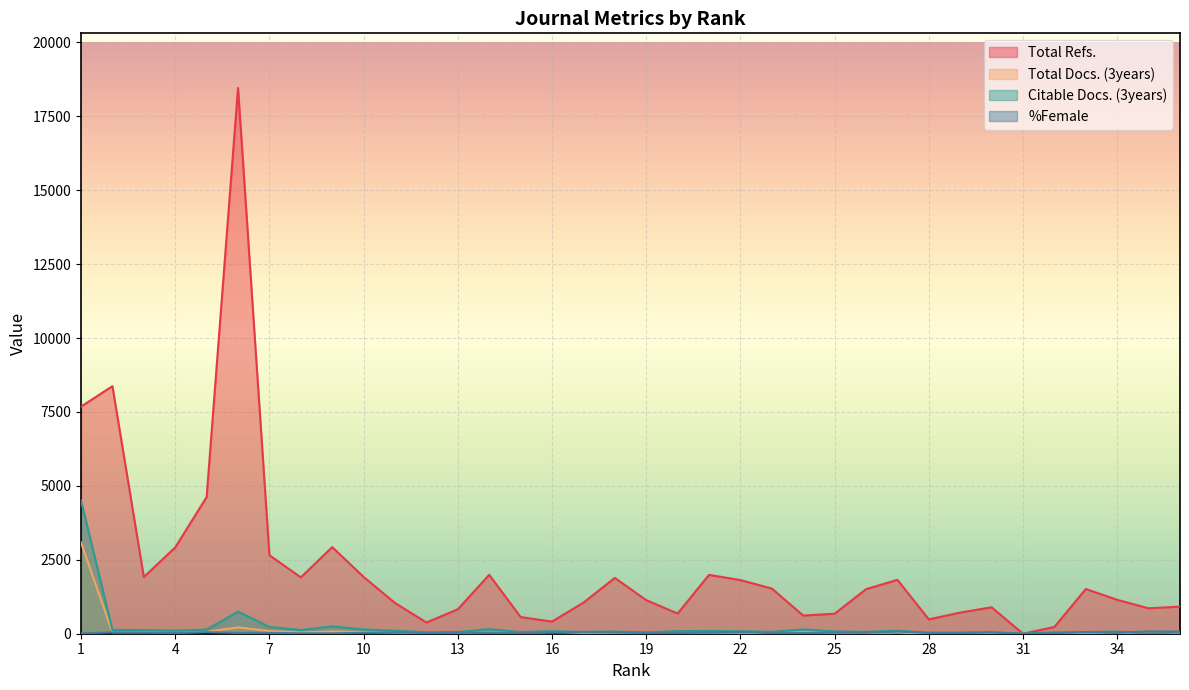

The value of Total Refs. at 13 is 1466. True or false?

False